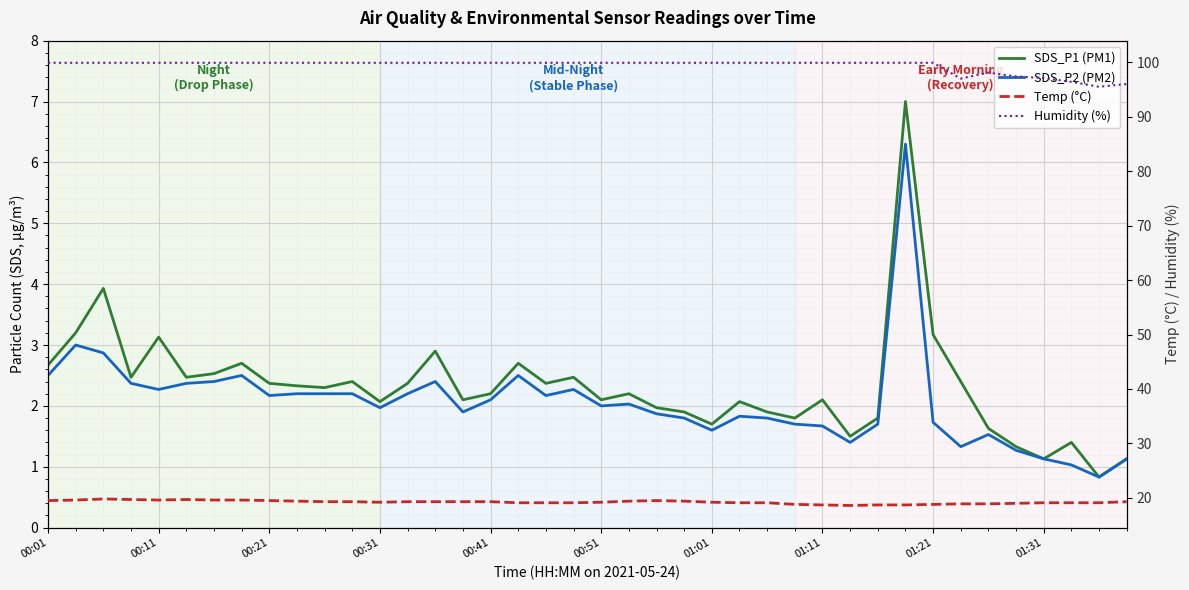

Which series changed the most between 28 and 34?

Humidity (%)